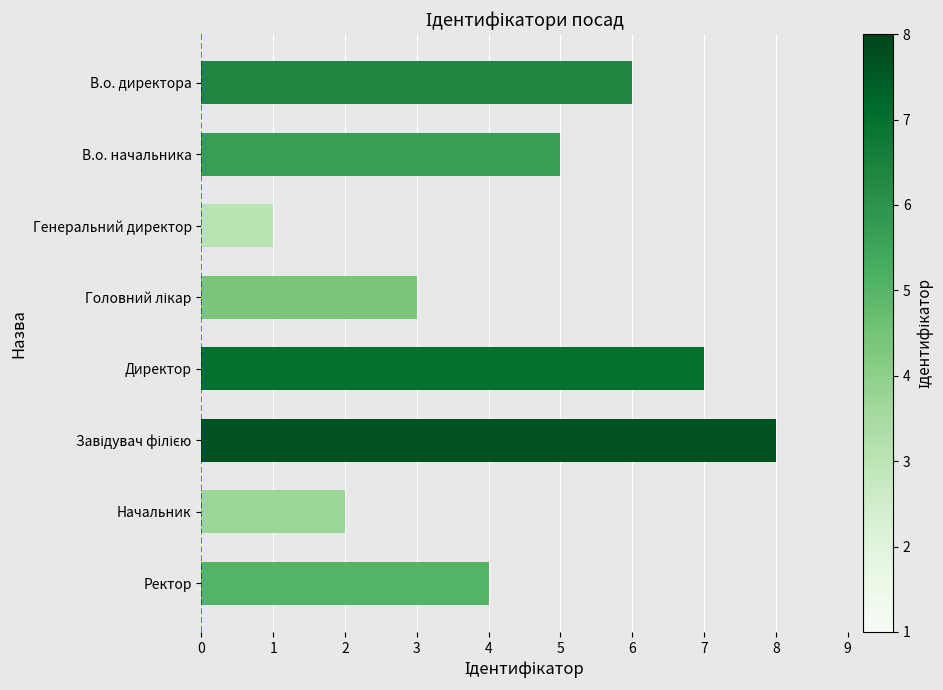

How many values are between 3 and 7?

5